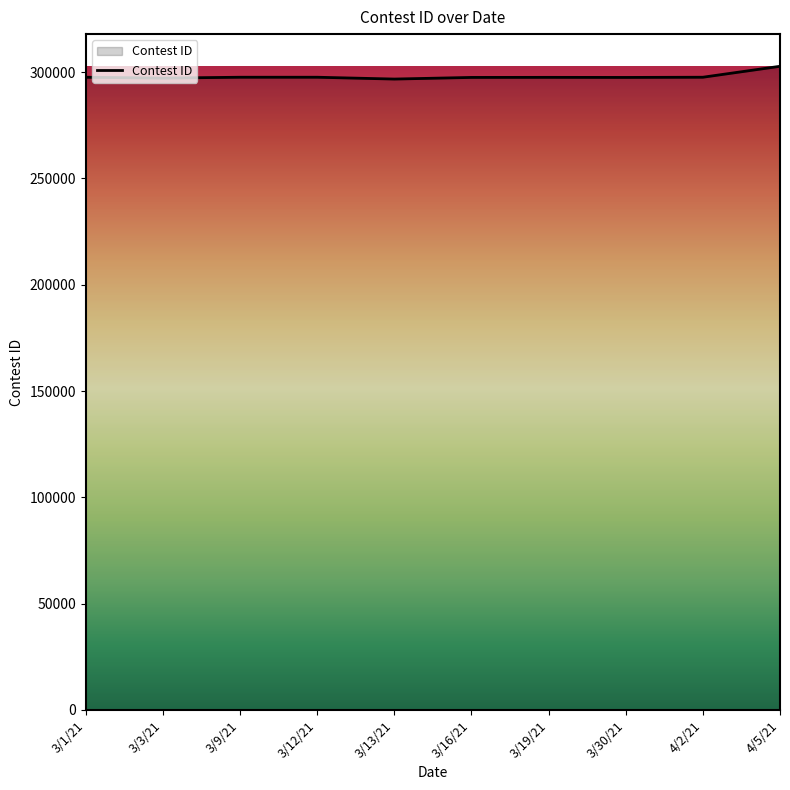

Count the number of categories in the chart.

10